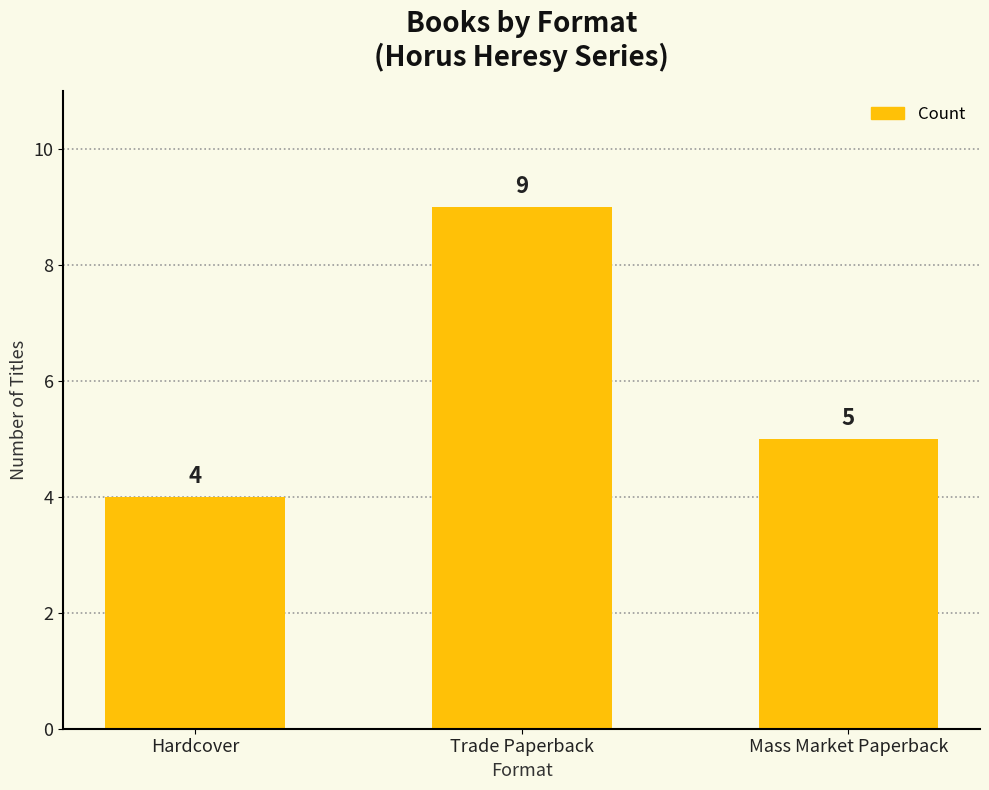

At which label is the value closest to 6?

Mass Market Paperback